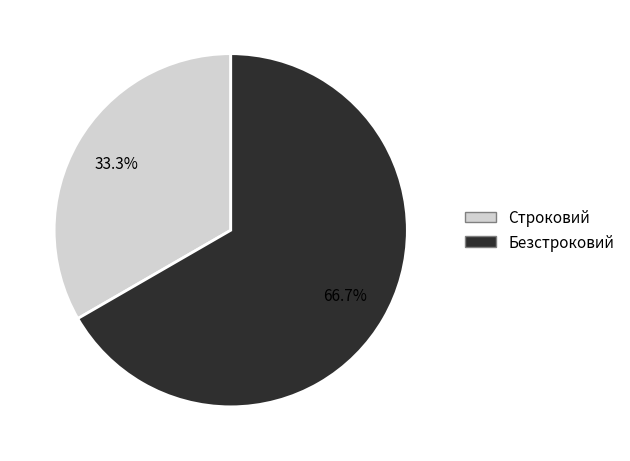

Approximately how many times larger is the value at Строковий compared to Безстроковий?

0.5